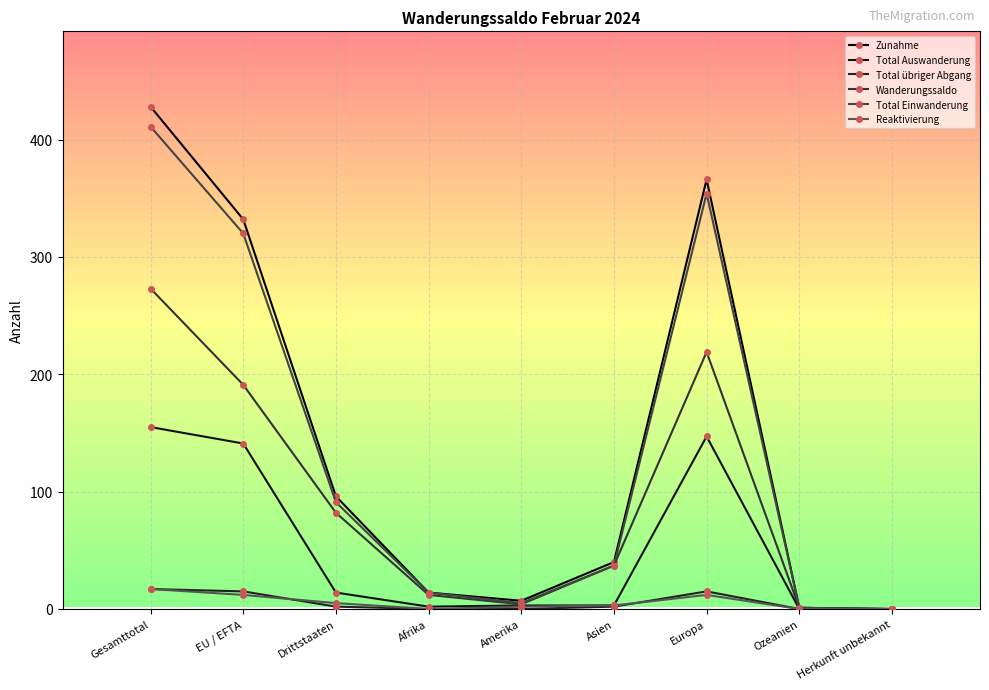

The value of Reaktivierung at Drittstaaten is 2. True or false?

False